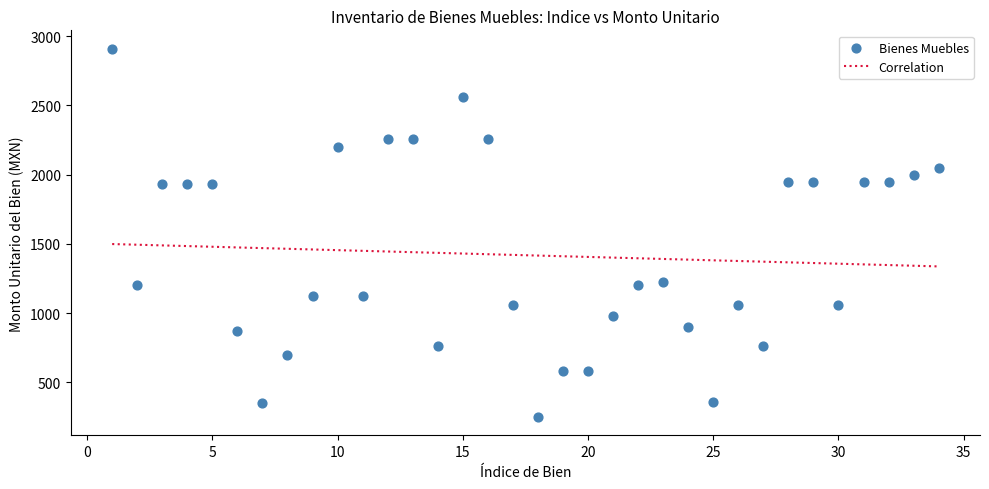

What is the range of Y values (max minus min)?

2660.0